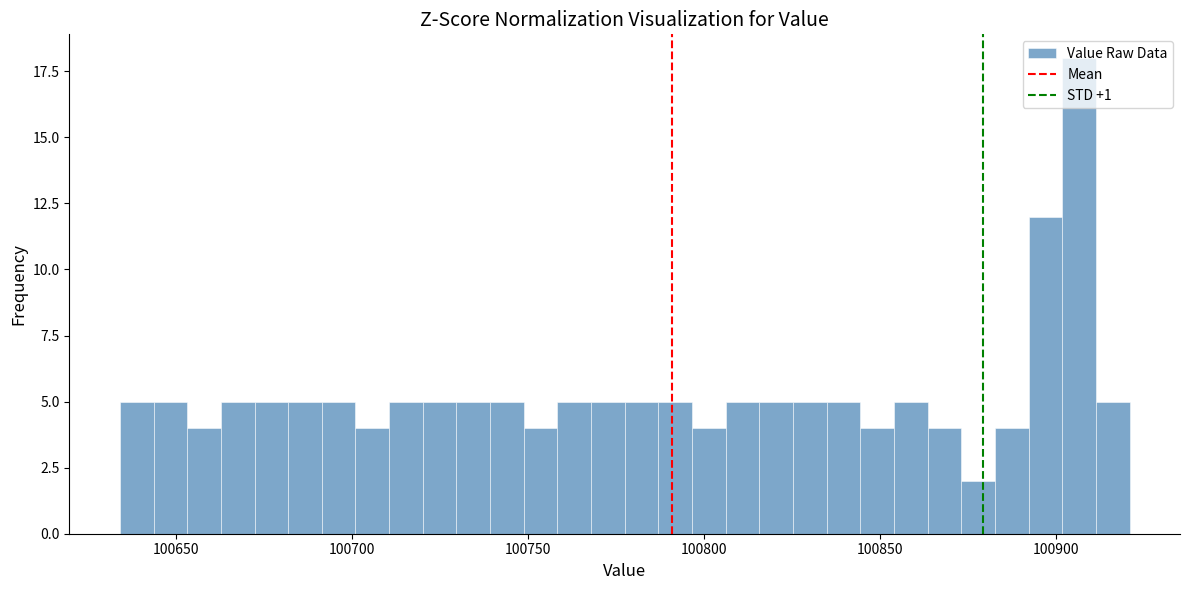

Around what value on the x-axis is the tallest bar? Give the approximate position of its centre, as read against the axis.

100905